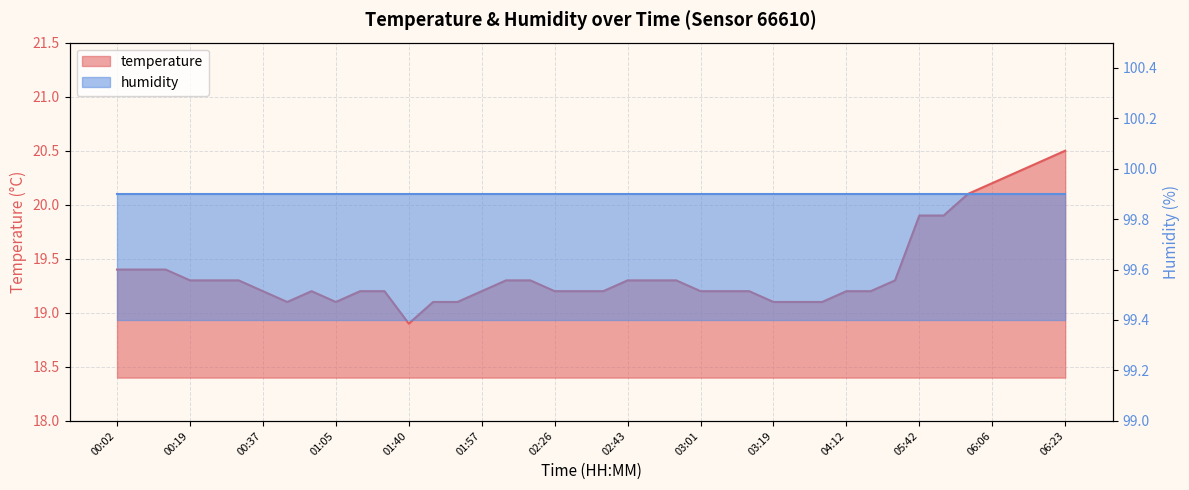

List the labels in order of value, smallest first.

01:40, 00:43, 01:05, 01:46, 01:51, 03:19, 03:25, 03:31, 00:37, 00:48, 01:11, 01:17, 01:57, 02:26, 02:31, 02:37, 03:01, 03:06, 03:12, 04:12, 04:18, 00:19, 00:25, 00:31, 02:02, 02:08, 02:43, 02:49, 02:55, 04:24, 00:02, 00:08, 00:13, 05:42, 05:48, 05:54, 06:06, 06:12, 06:17, 06:23